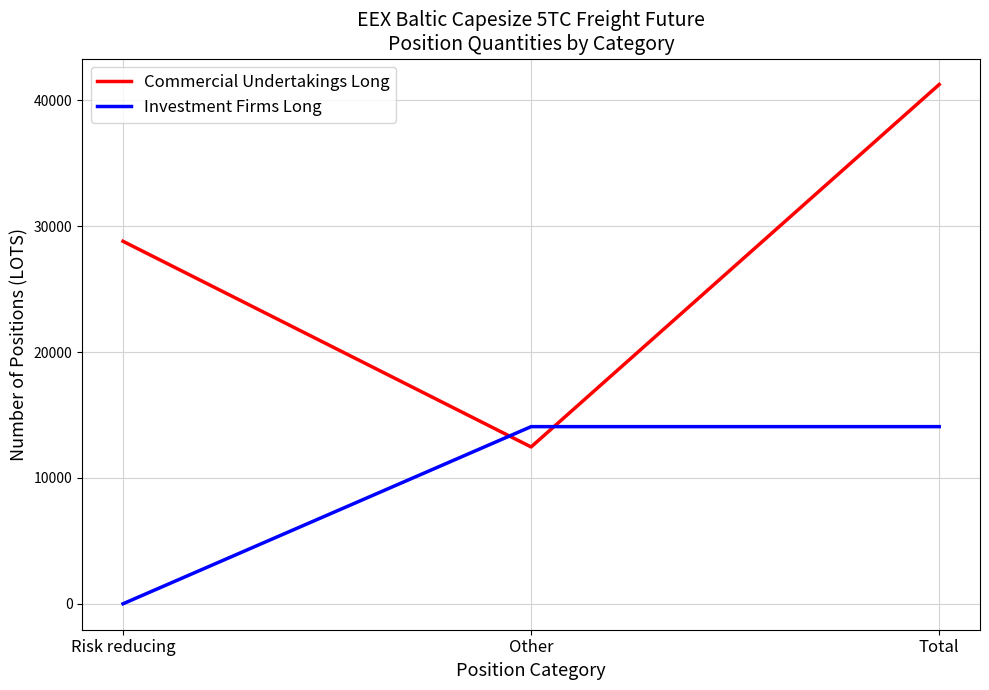

At which label does Investment Firms Long reach its minimum?

Risk reducing